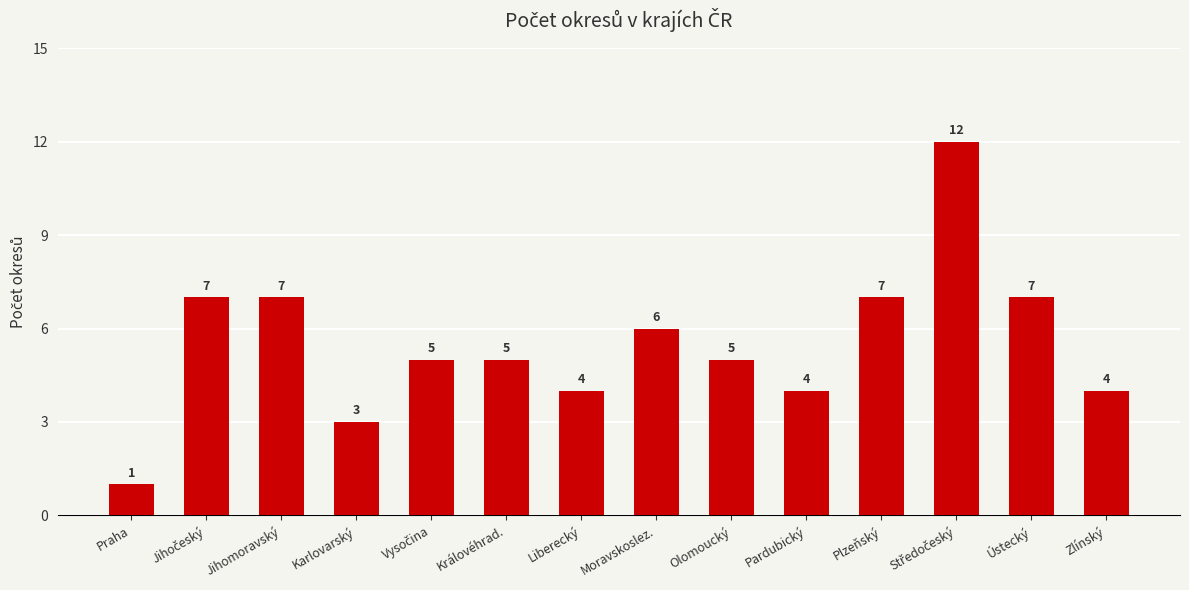

Reading left to right, list all the values displayed in this chart.

1	7	7	3	5	5	4	6	5	4	7	12	7	4